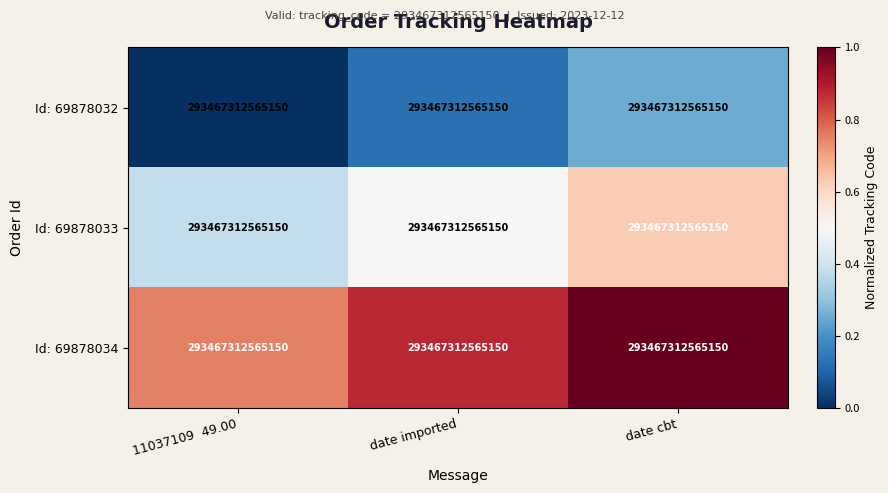

The Id: 69878034 series shows 0.9 at date imported. True or false?

True